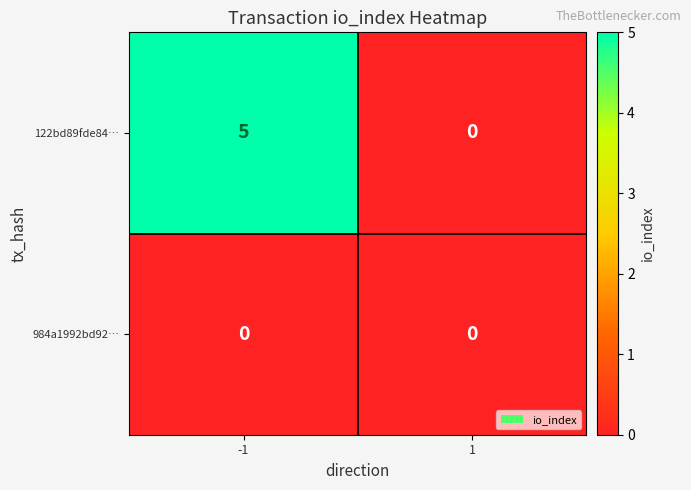

How many data points does each series have?

2